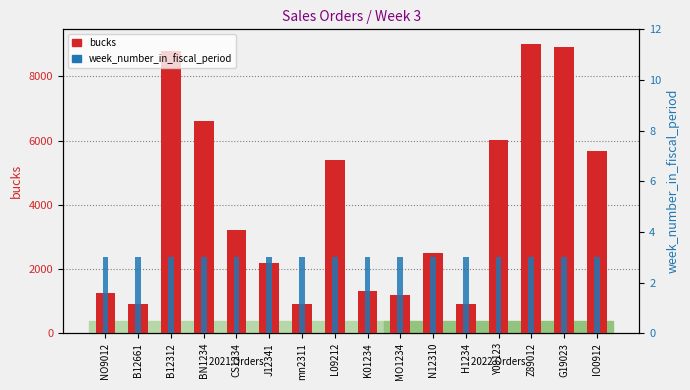

Which has a higher value, H1234 or NO9012?

NO9012